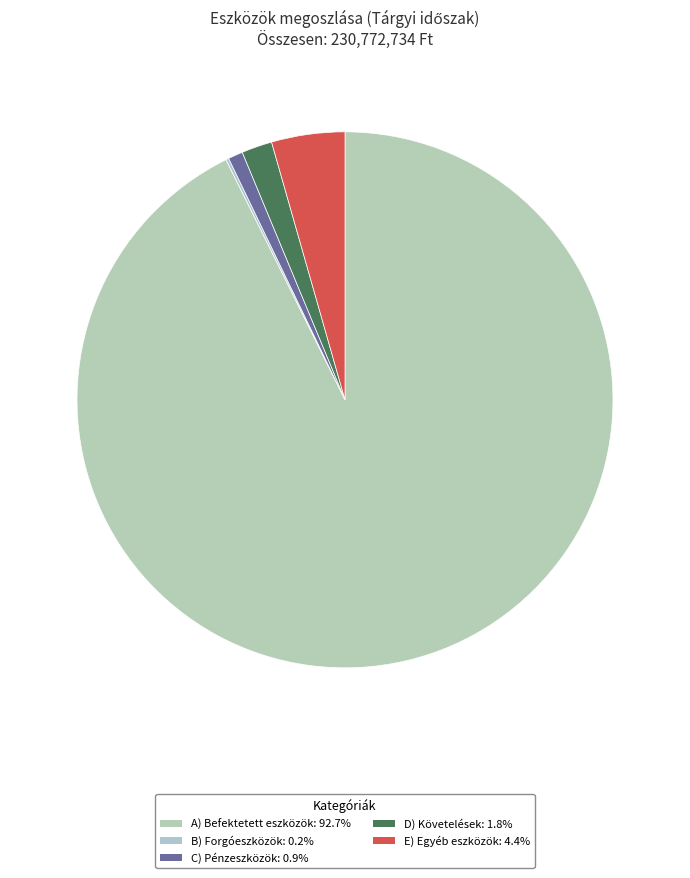

To the nearest percent, what is the combined percentage of B) Forgóeszközök and A) Befektetett eszközök?

93%